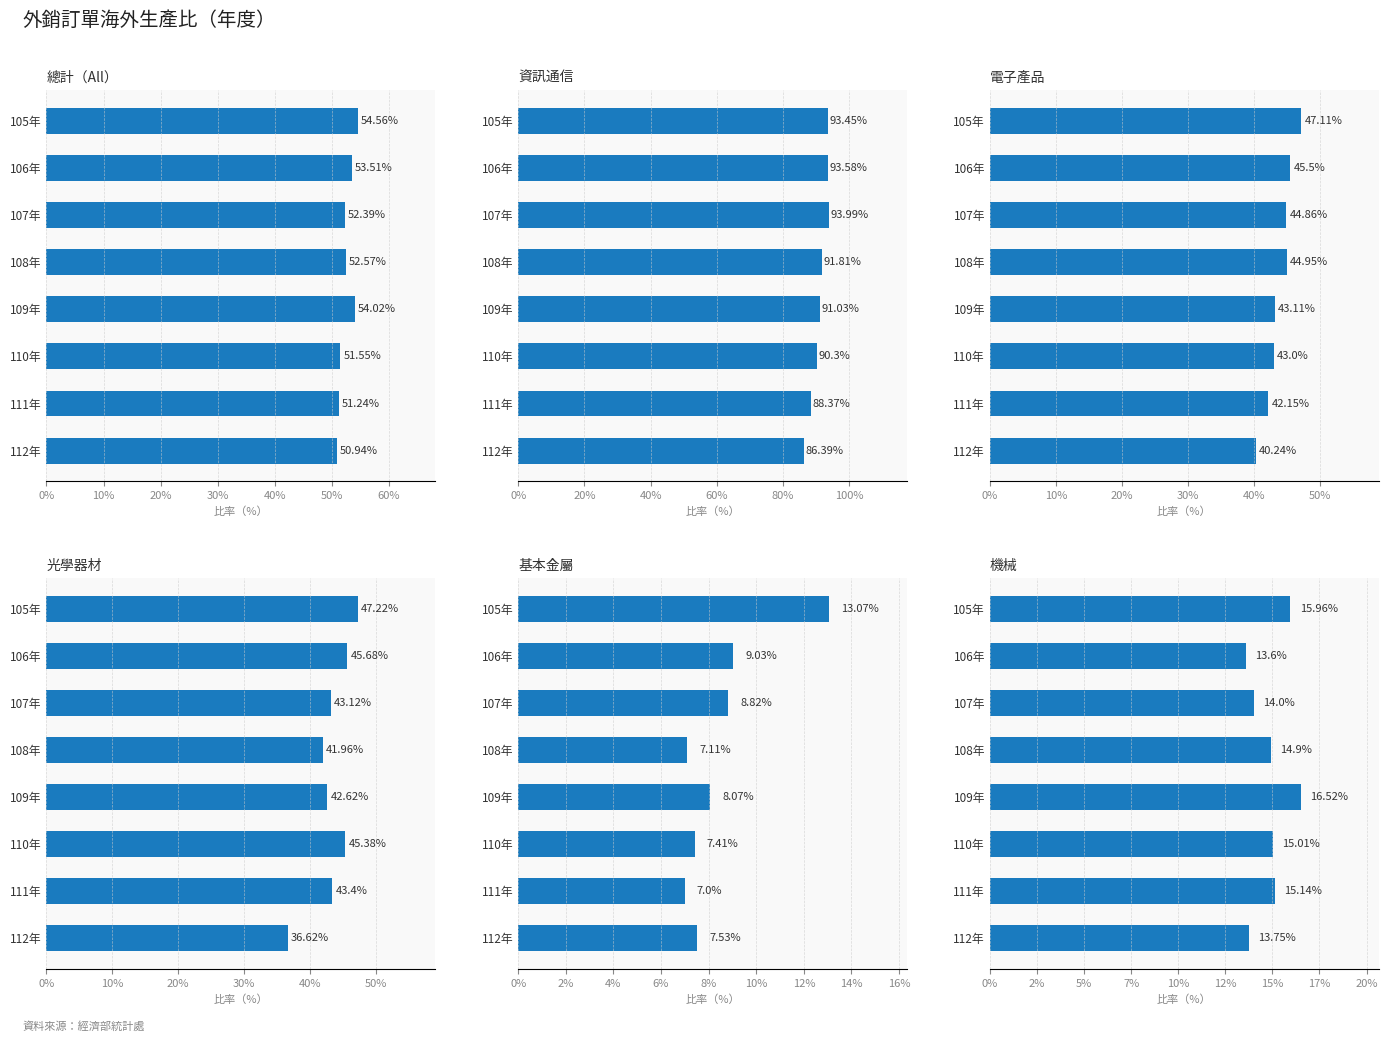

Between 105年 and 112年, which series saw the biggest shift?

光學器材